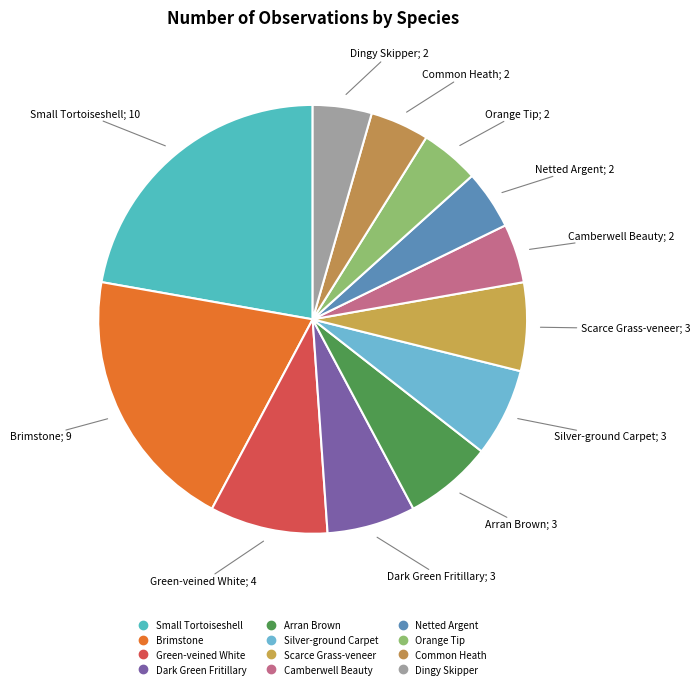

Count the number of slices in the pie.

12